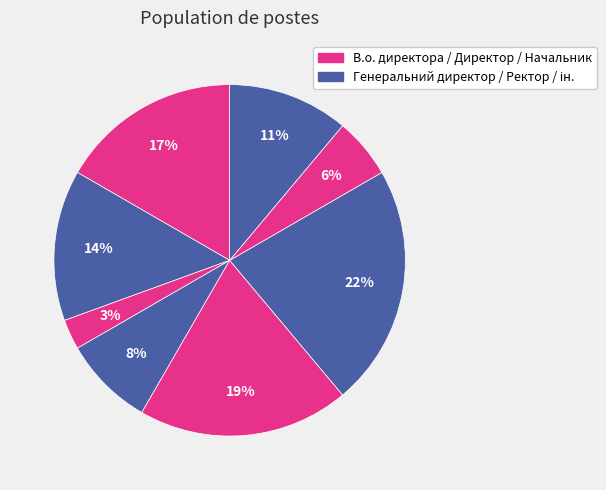

Is there any slice that represents more than half of the pie?

No